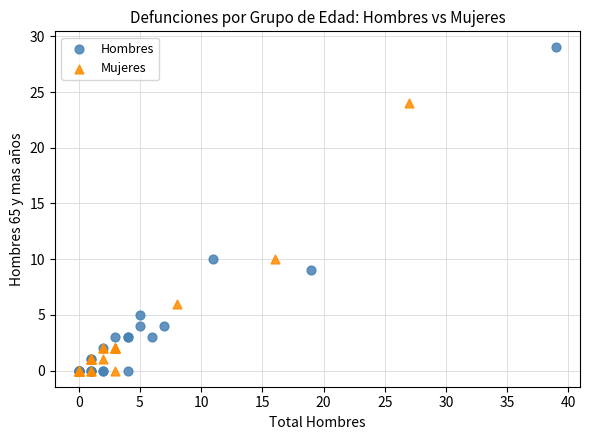

What are all the series names shown in the legend?

Hombres, Mujeres